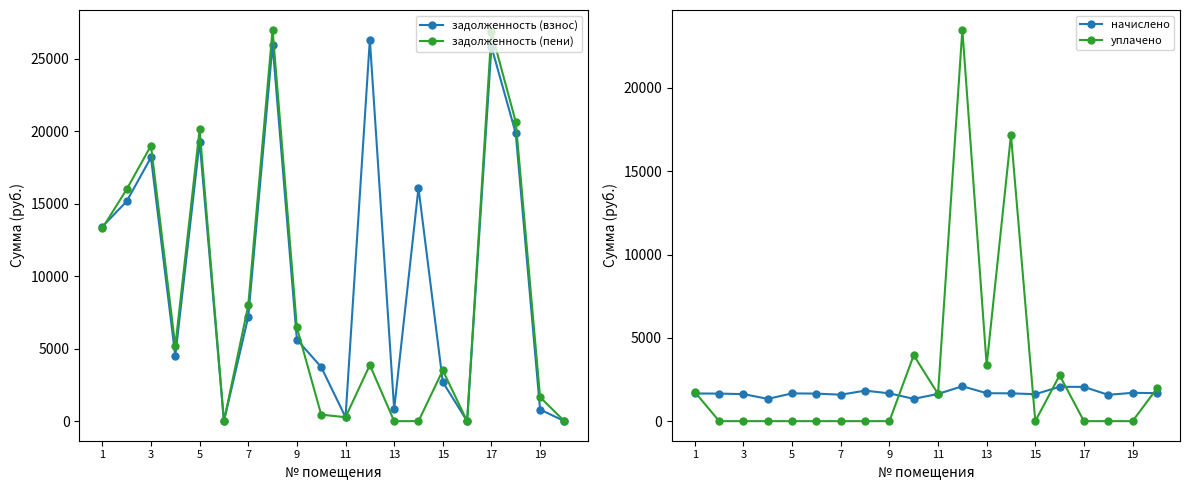

What are all the series names shown in the legend?

задолженность (взнос), задолженность (пени), начислено, уплачено